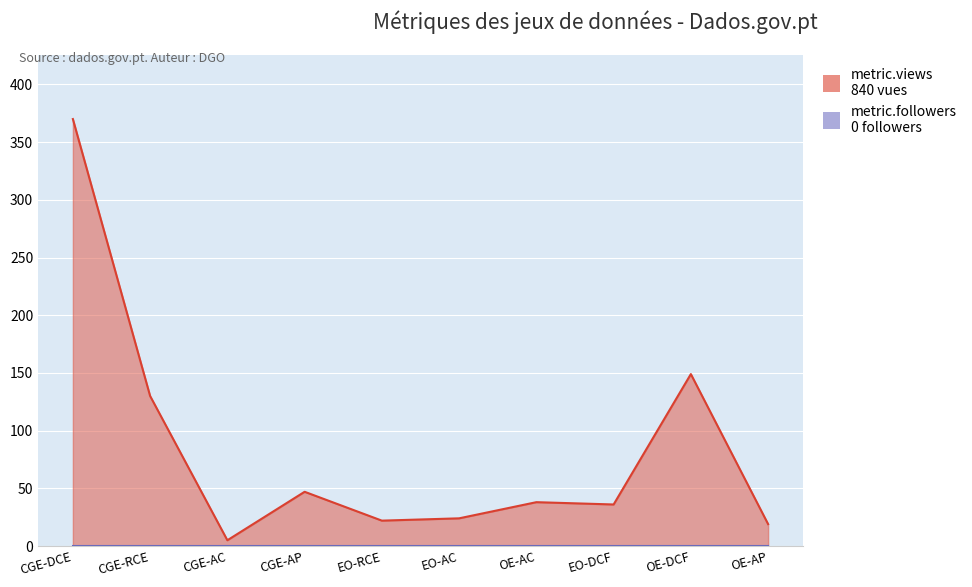

Approximately how many times larger is the value at EO-AC compared to EO-RCE?

1.1